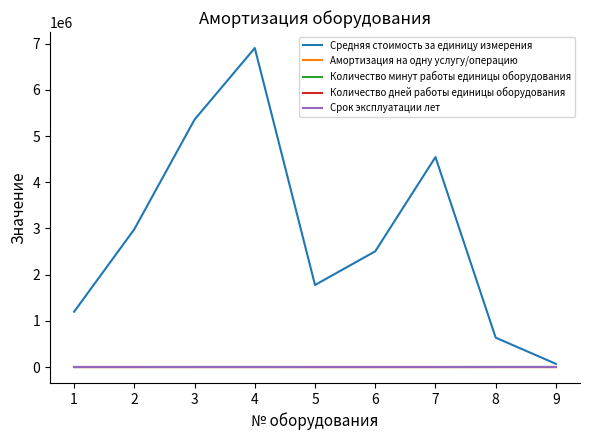

Which series has the largest range (max minus min)?

Средняя стоимость за единицу измерения